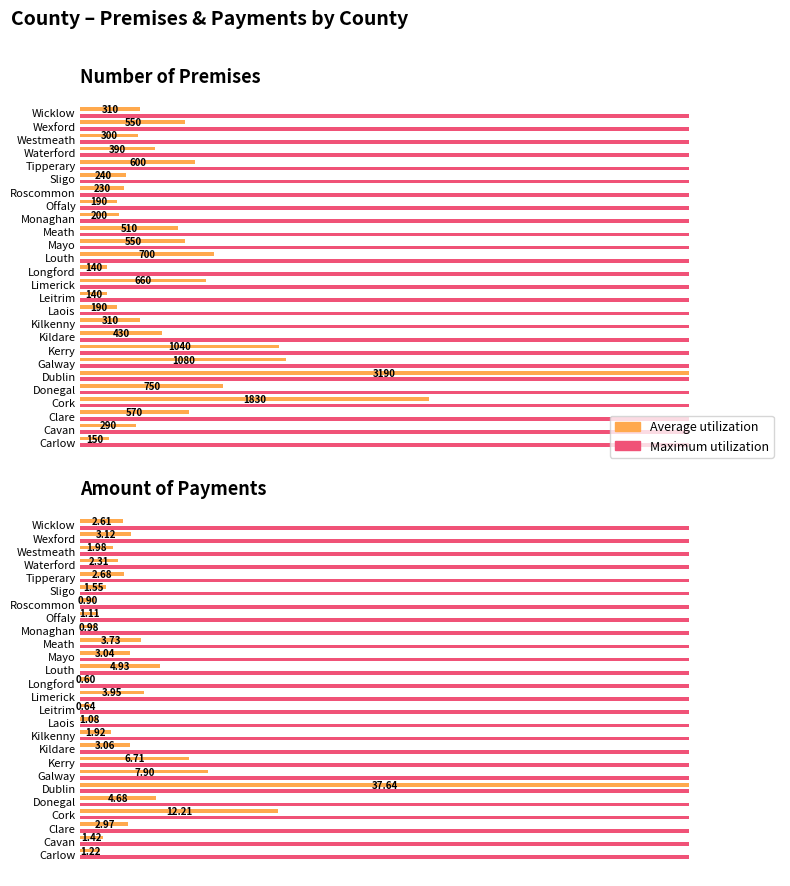

Rank the series by their maximum value, from lowest to highest.

Maximum utilization, Average utilization